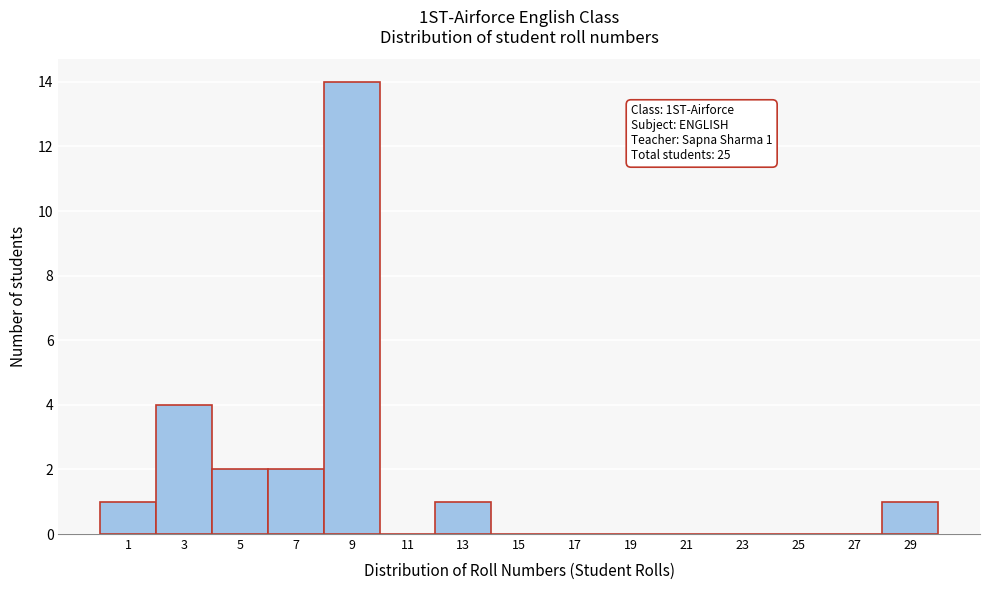

Reading right to left, list all the values displayed in this chart.

29=1	27=0	25=0	23=0	21=0	19=0	17=0	15=0	13=1	11=0	9=14	7=2	5=2	3=4	1=1